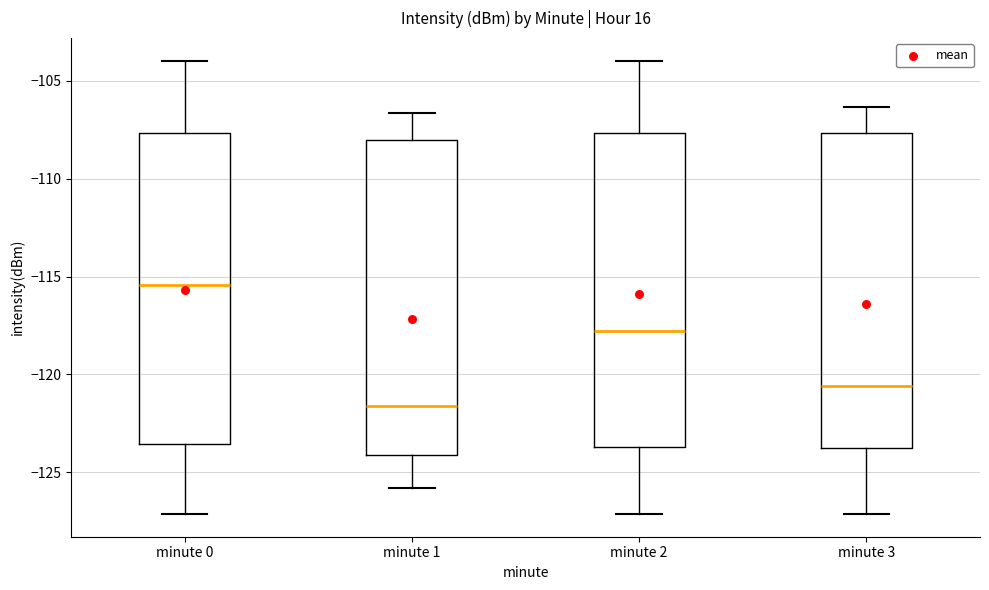

Where does the upper whisker of the box for minute 1 end on the y-axis? The values are not printed on the chart, so give them approximately, as read against the axis.

-106.5